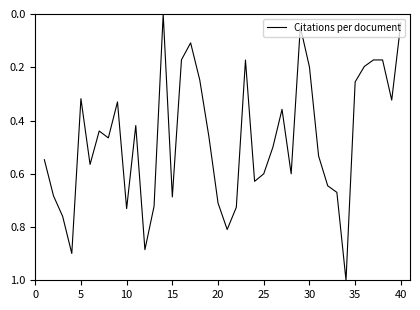

What is the maximum value shown in the chart?

1.0